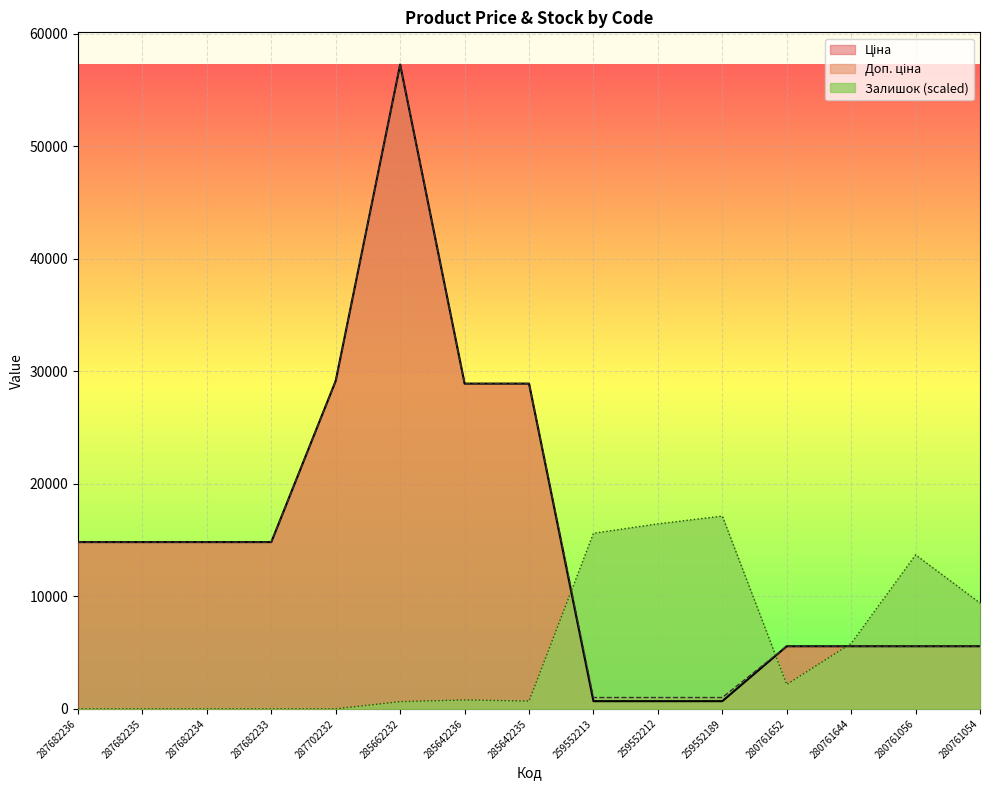

What is the difference between the highest and lowest values at 280761652?

3394.7